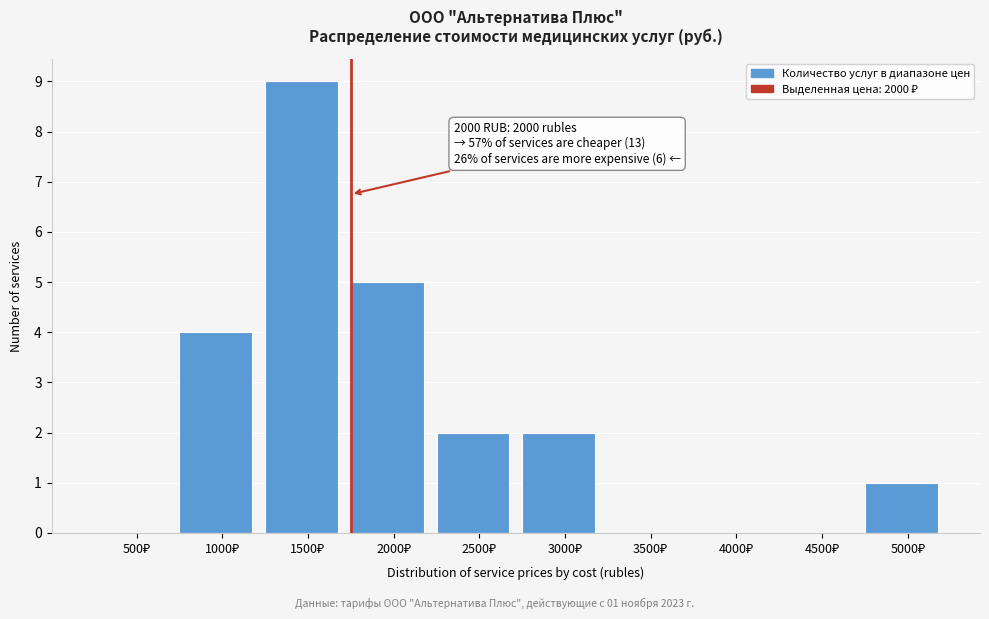

What is the greatest value displayed?

9